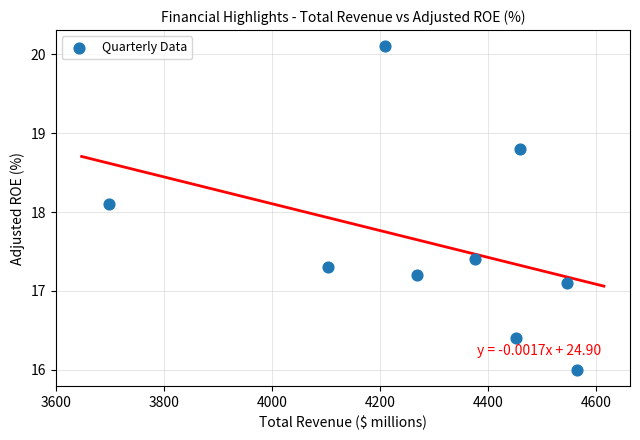

What is the average X value?

4297.7